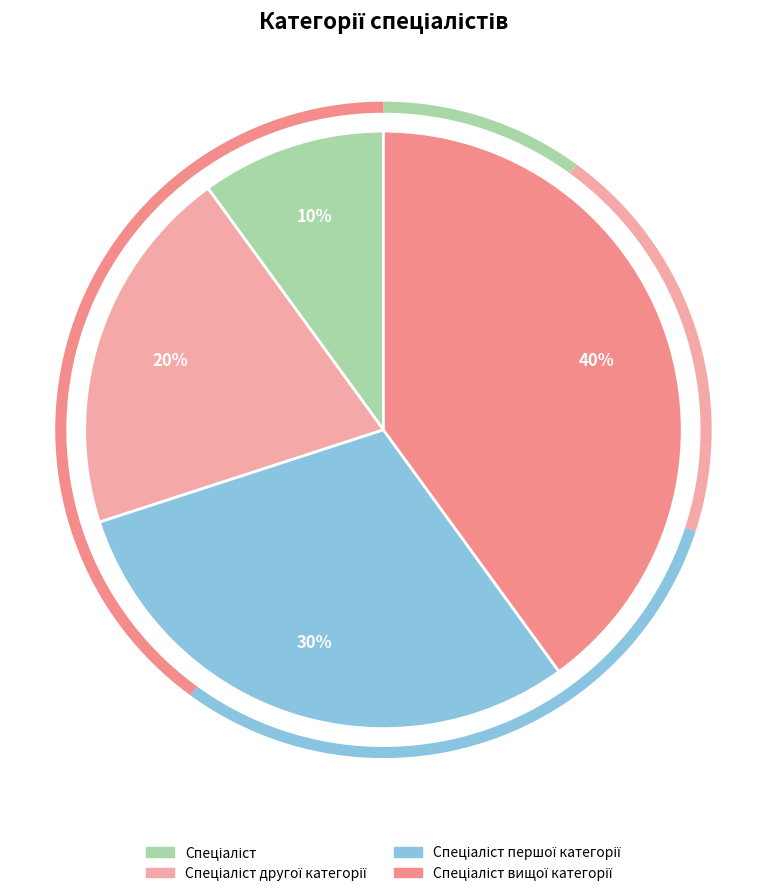

What is the largest slice in the pie chart?

Спеціаліст вищої категорії